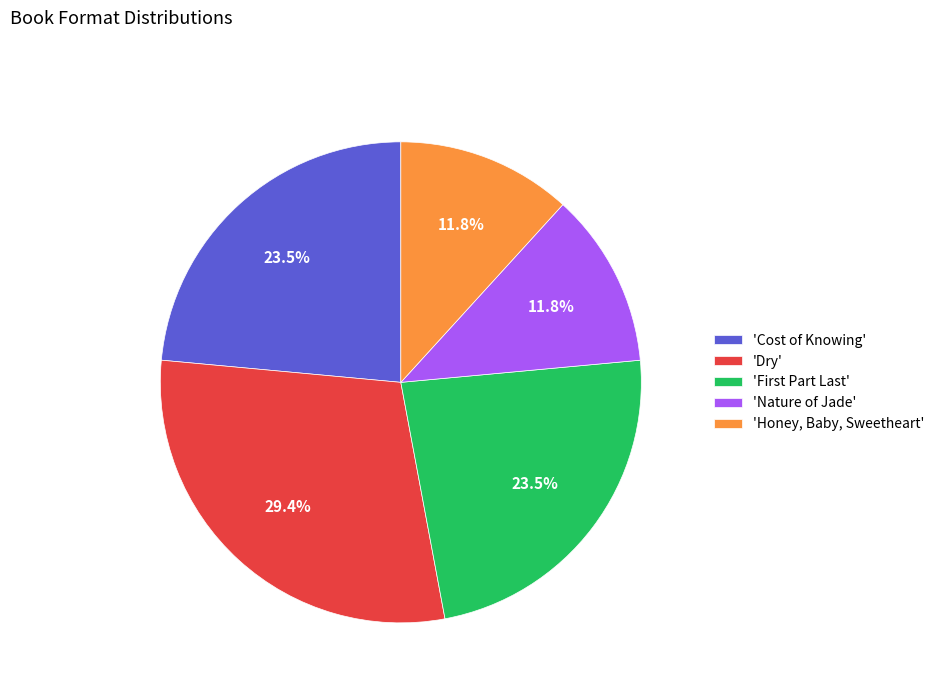

What is the ratio of the value at 'Cost of Knowing' to the value at 'Dry'?

0.8